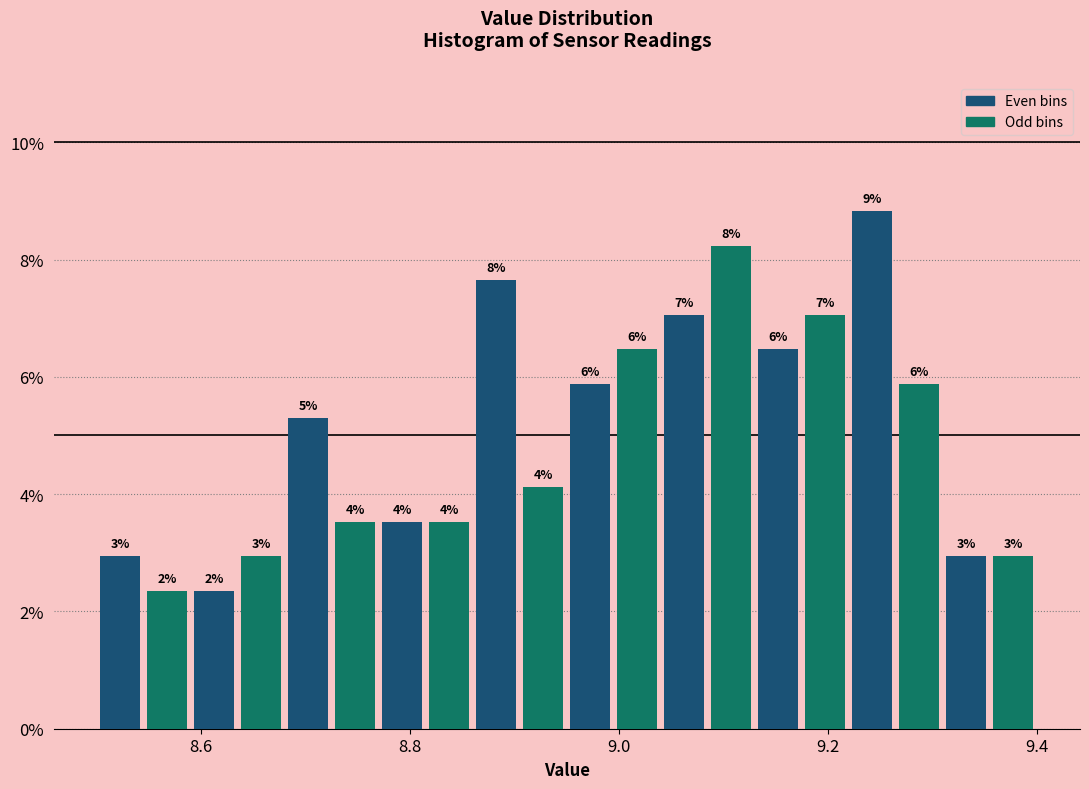

Around what value on the x-axis is the tallest bar? Give the approximate position of its centre, as read against the axis.

9.24